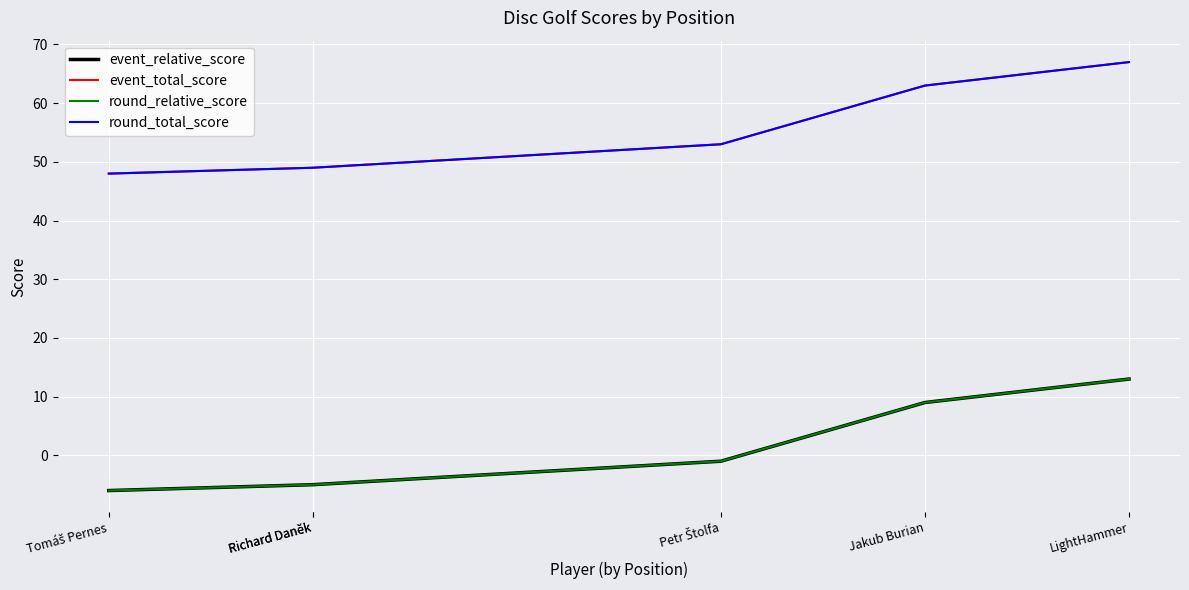

Where is event_total_score nearest to the value 57?

Petr Štolfa